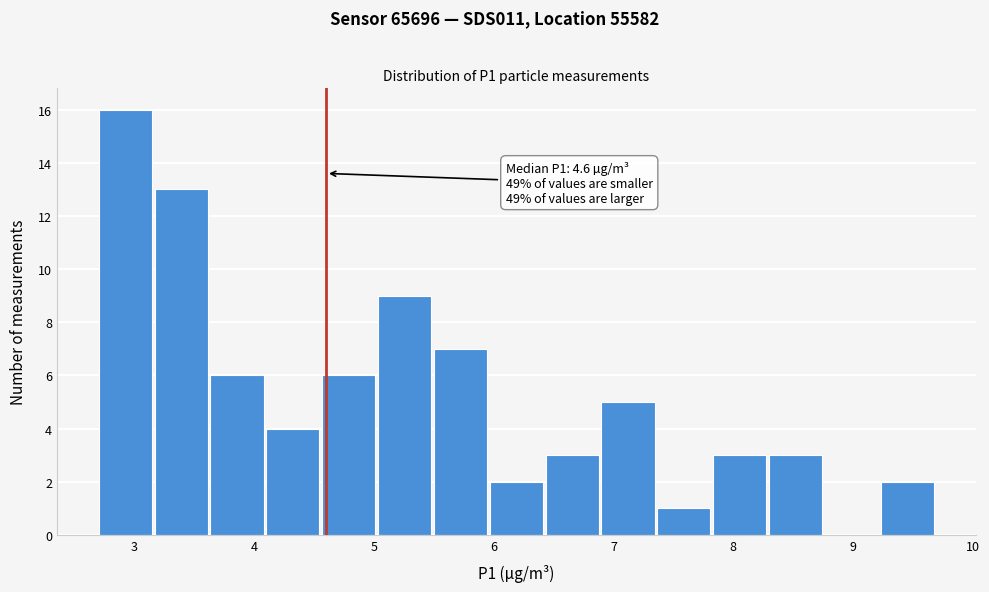

Which range on the x-axis has the tallest bar?

2.7 to 3.2